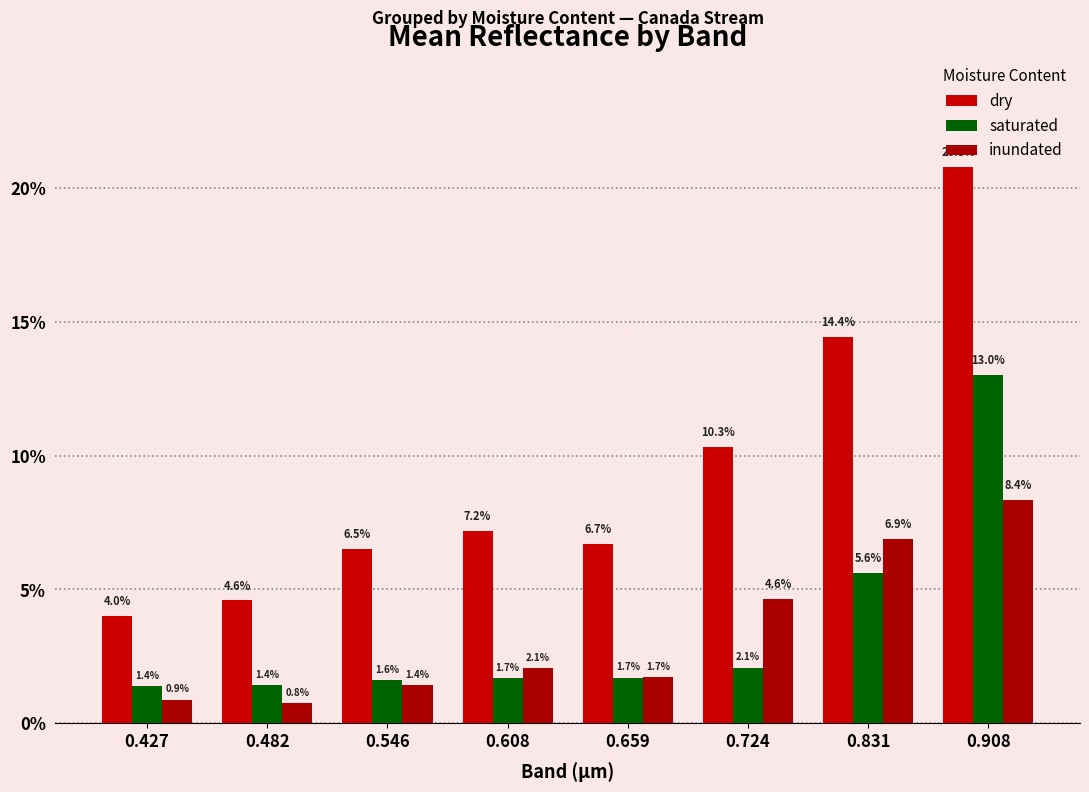

Does the chart contain any negative values?

No